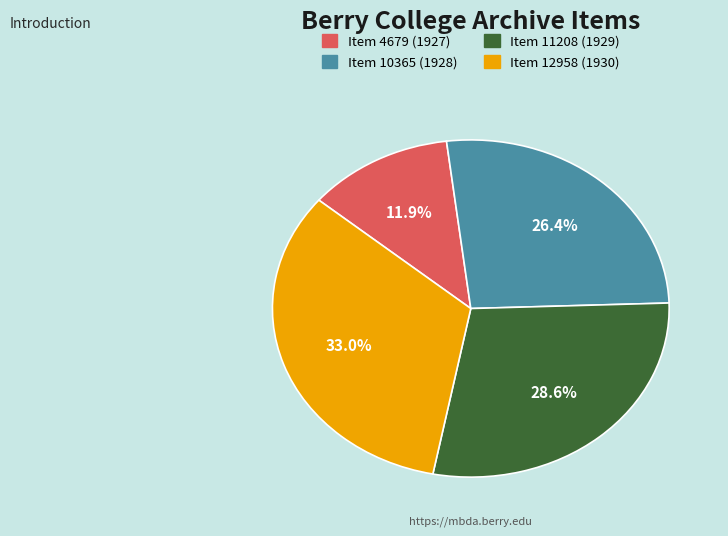

Is it true that Item 11208 (1929) is 18% of the pie?

False